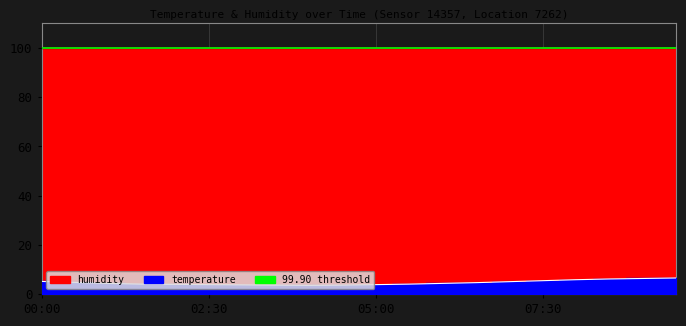

What is the difference between the values at 00:30 and 03:30?

1.1